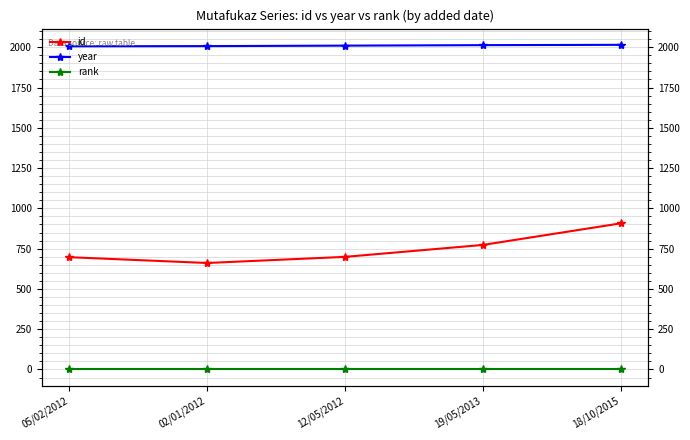

True or false: rank has more than 0 interior local peaks.

False